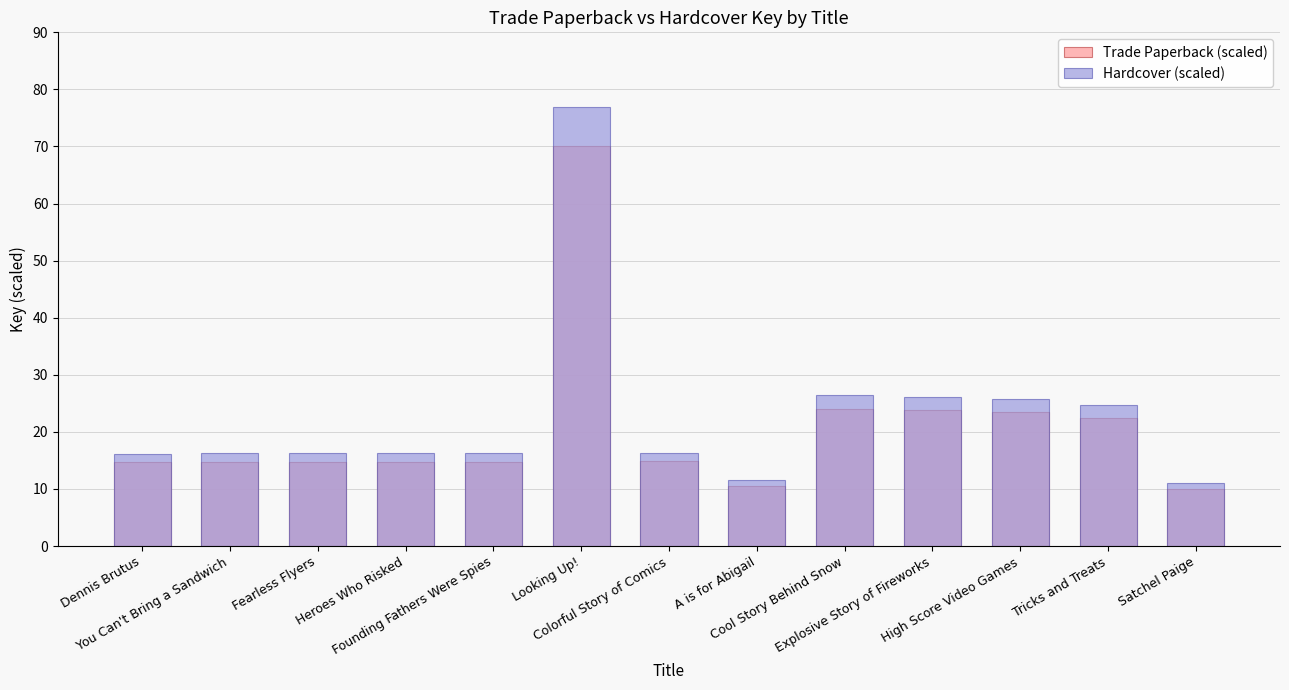

Which series changed the most between Founding Fathers Were Spies and Satchel Paige?

Hardcover (scaled)